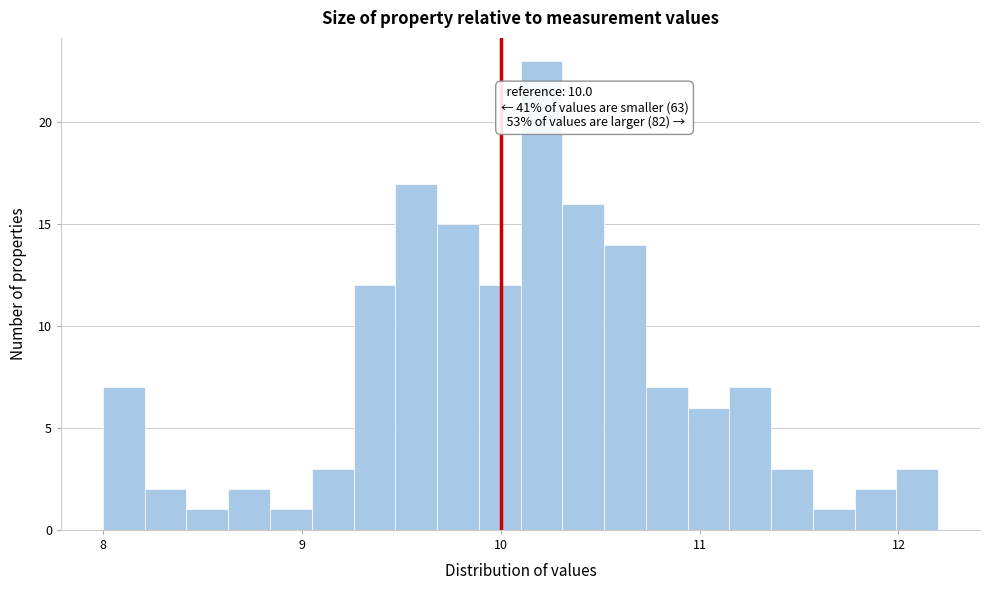

Read against the x-axis, roughly where is the centre of the tallest bar?

10.2